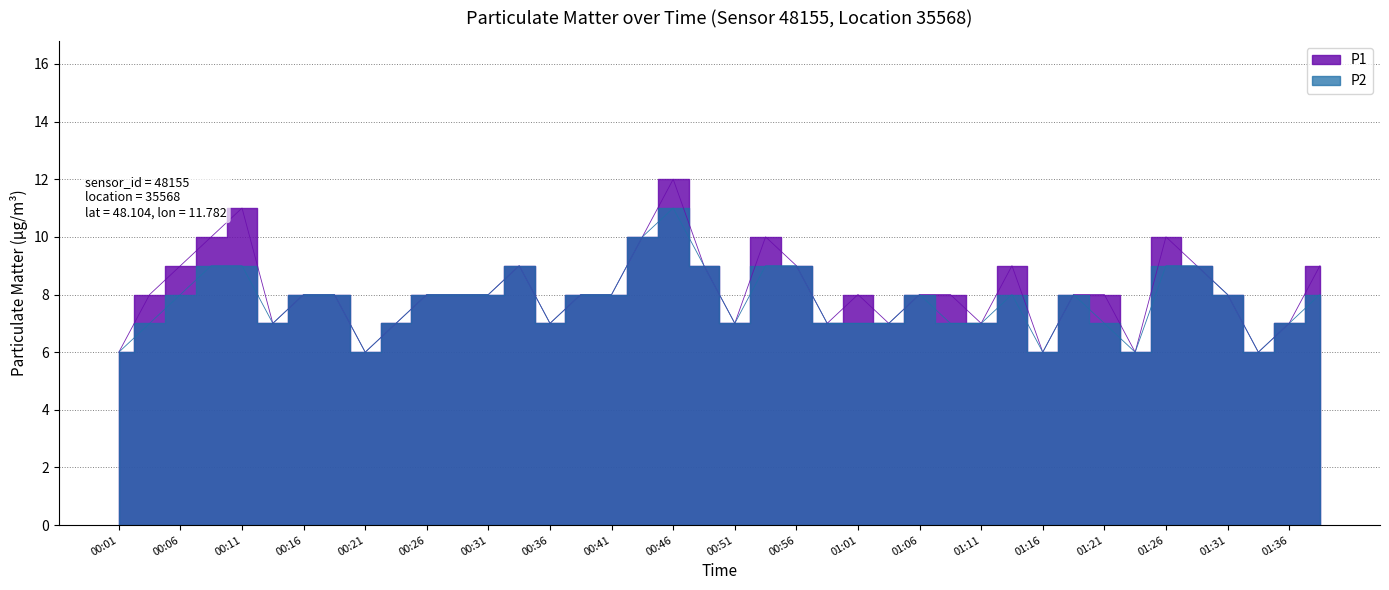

Is the value of P1 at 01:06 greater than the value of P2 at 01:14?

No